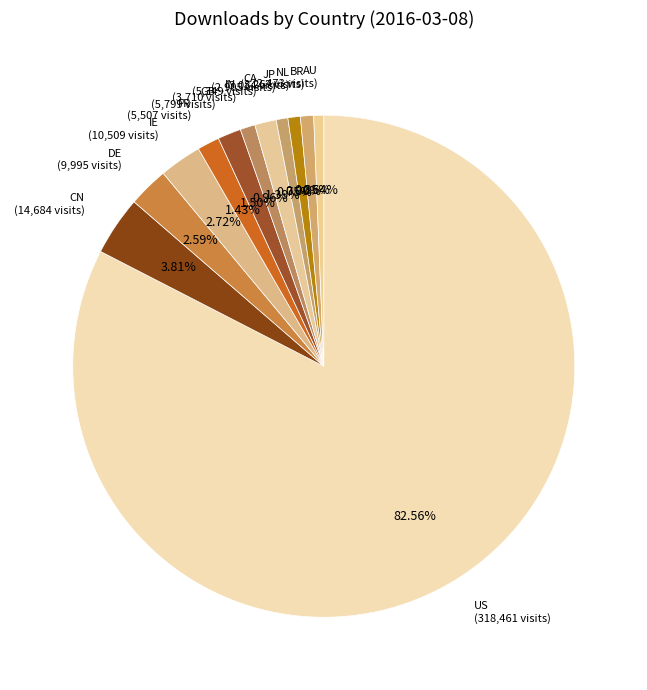

What is the ratio of the value at IN to the value at DE?

0.4